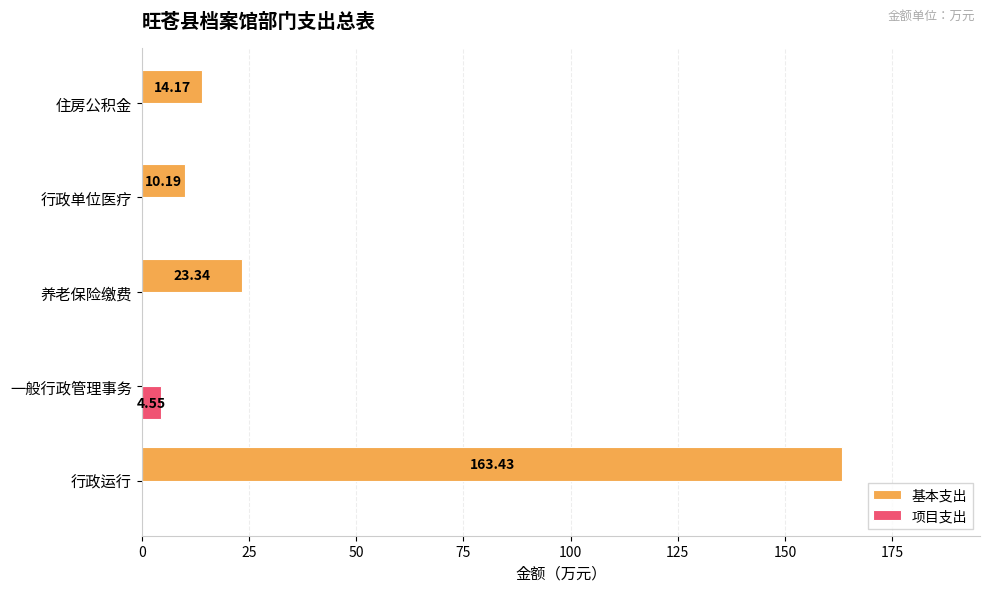

Which category has the highest value in the 基本支出 series?

行政运行